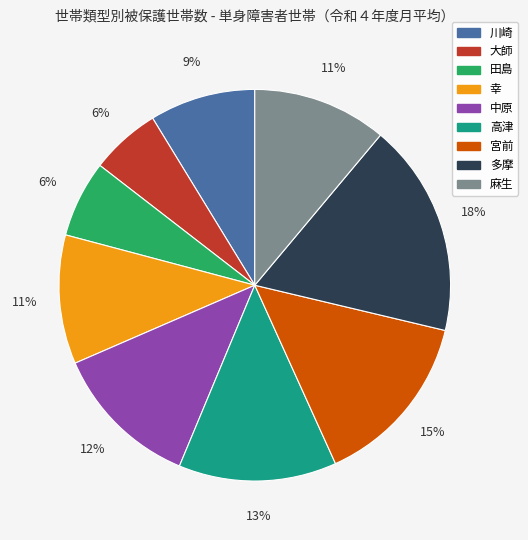

To the nearest percent, what portion does 大師 represent?

6%